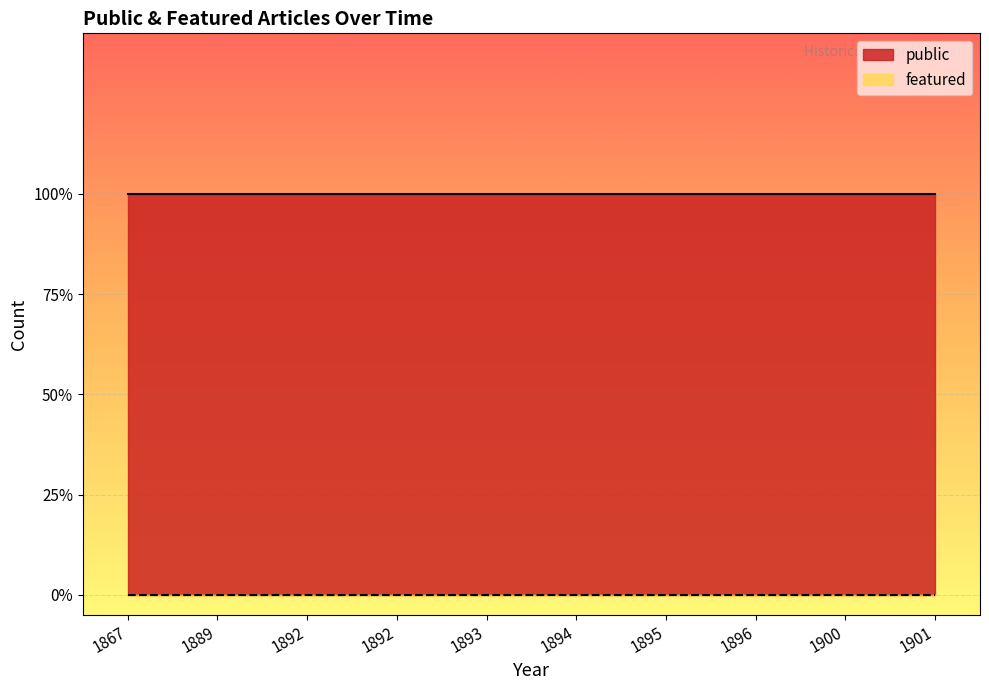

At which label is featured closest to 0?

1867